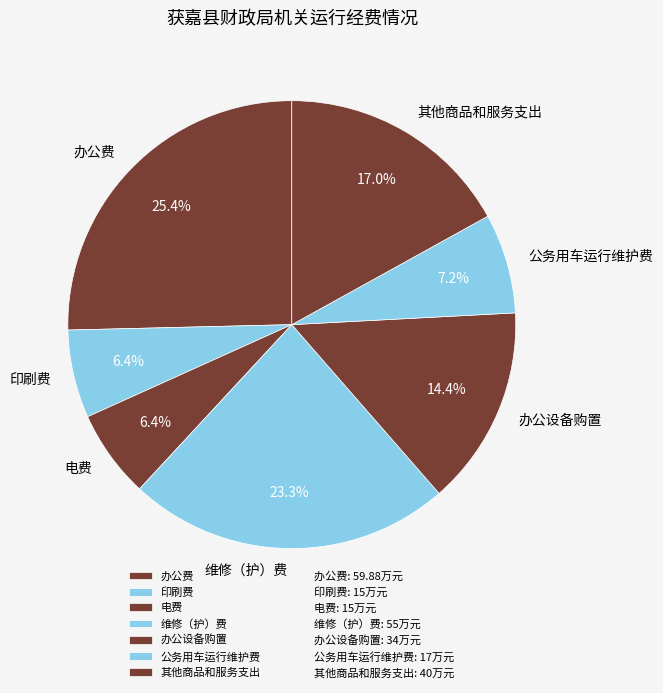

Is it true that 办公费 is 25% of the pie?

True